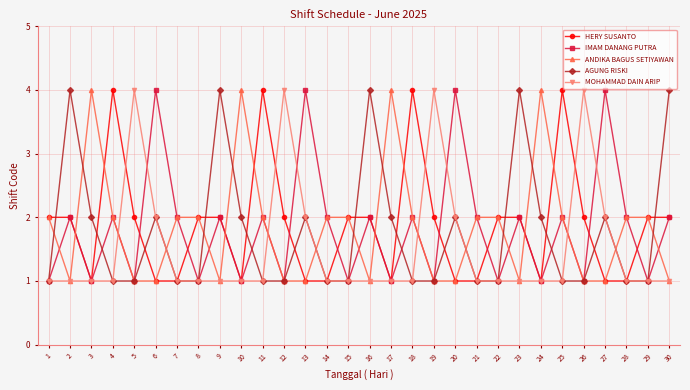

True or false: AGUNG RISKI has a value of 0 at 1.

False